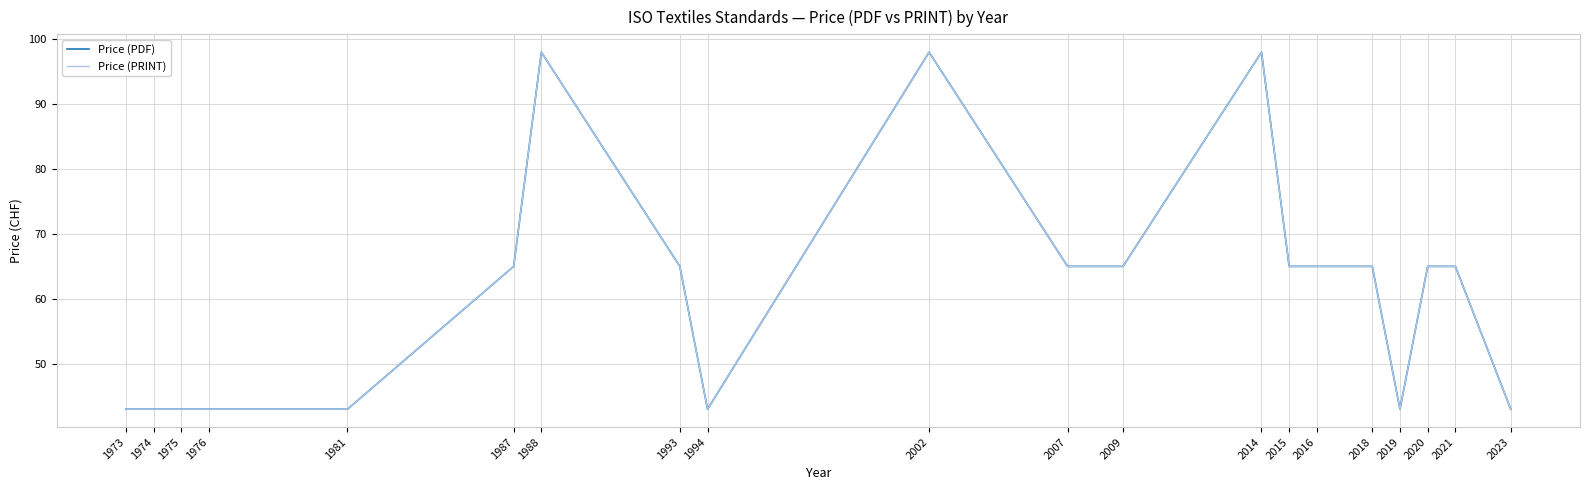

The value of Price (PRINT) at 2014 is 142. True or false?

False